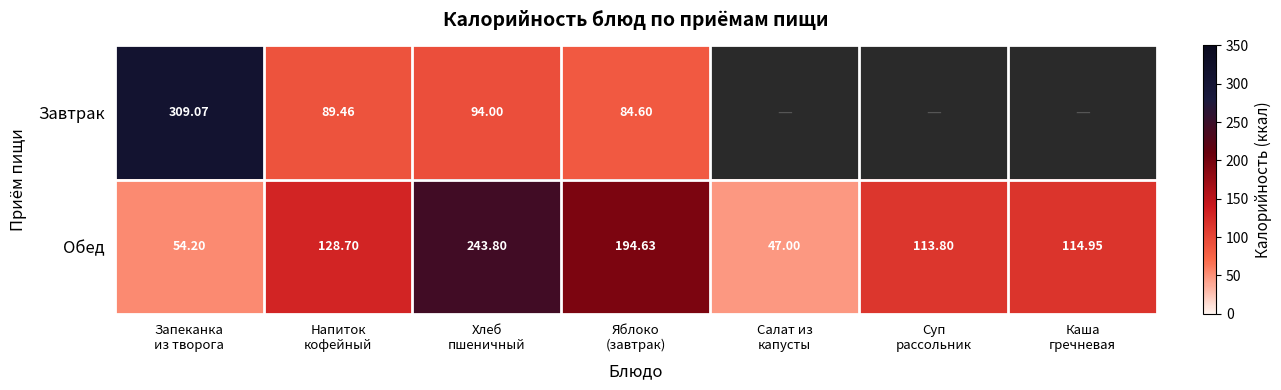

Which series has the largest range (max minus min)?

Завтрак